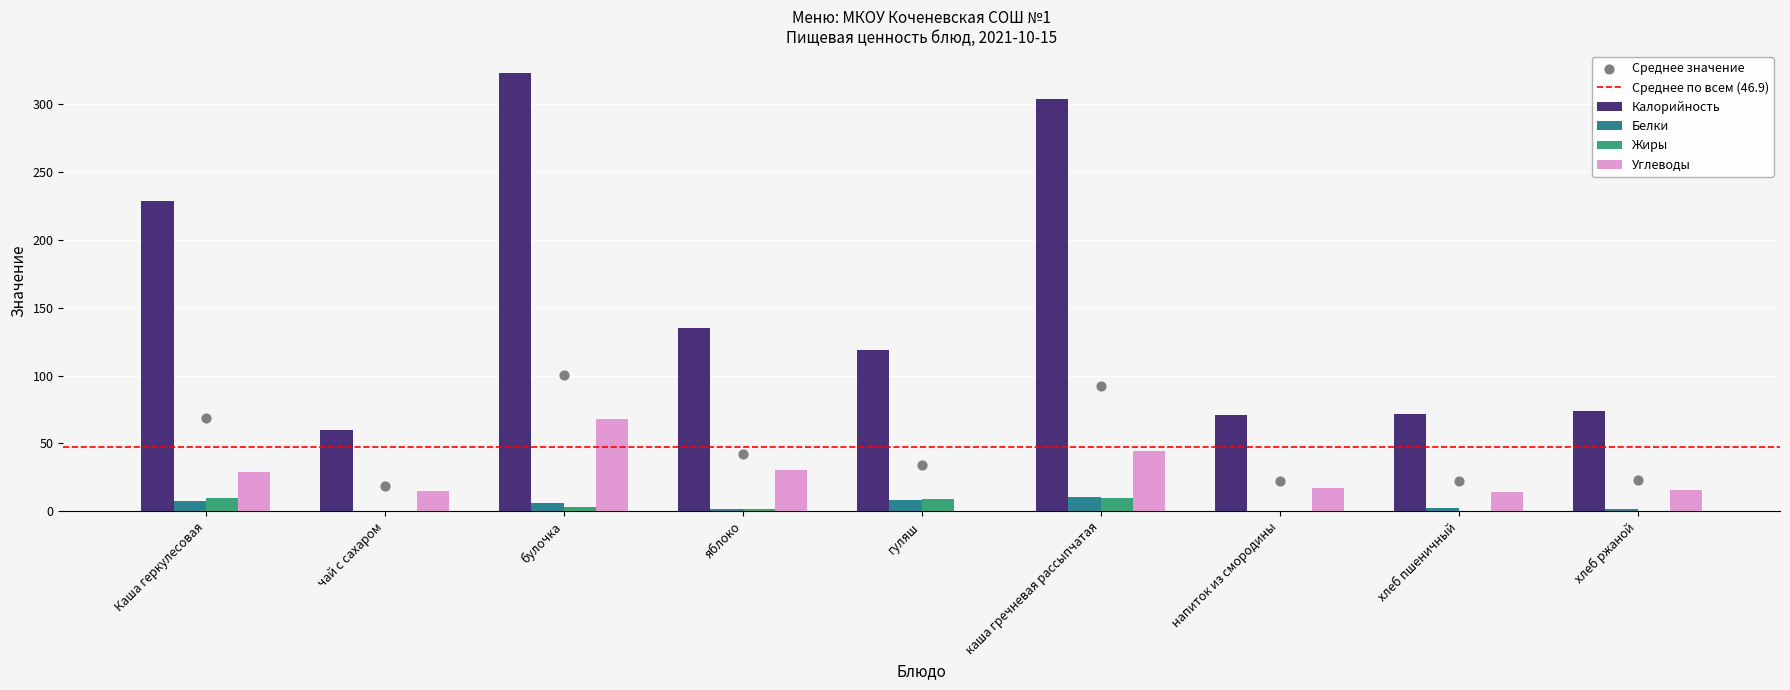

At how many categories does at least one series exceed 222?

3